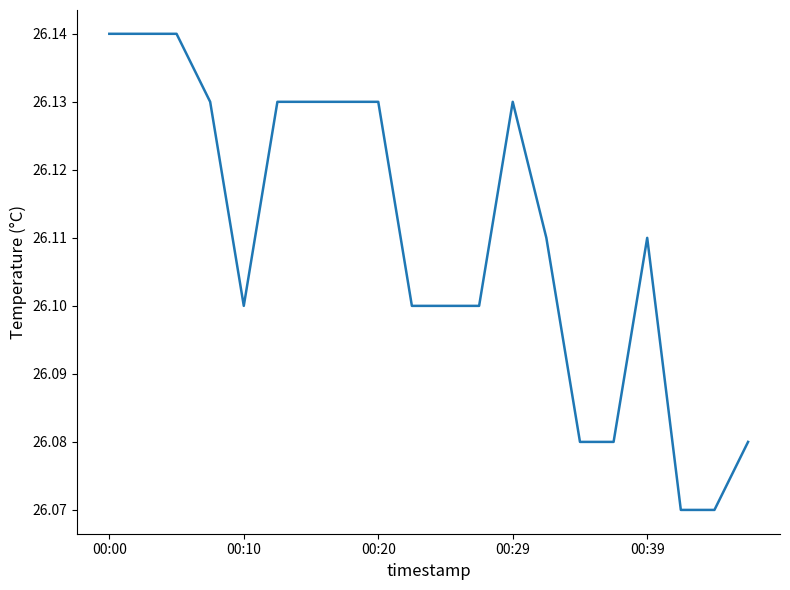

Does the chart display data point markers on the line(s)?

No